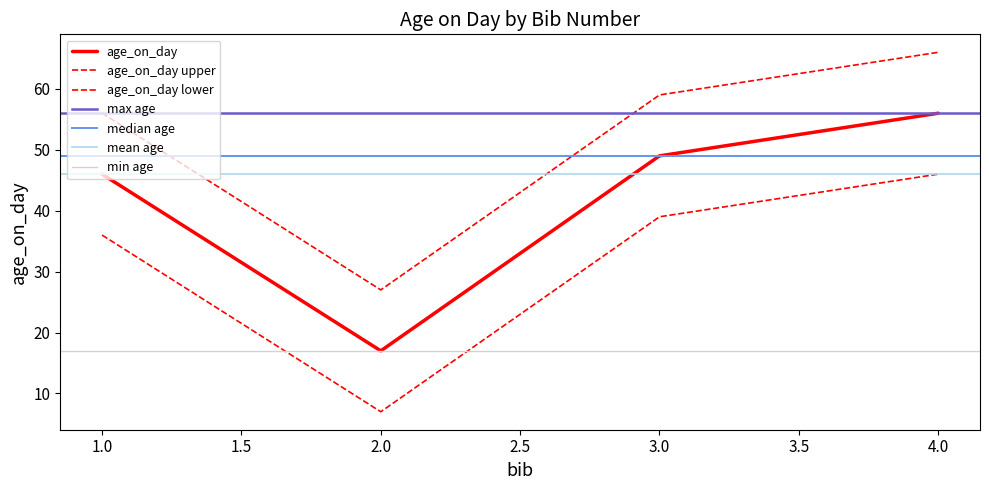

Rank the categories by value from highest to lowest.

4, 3, 1, 2